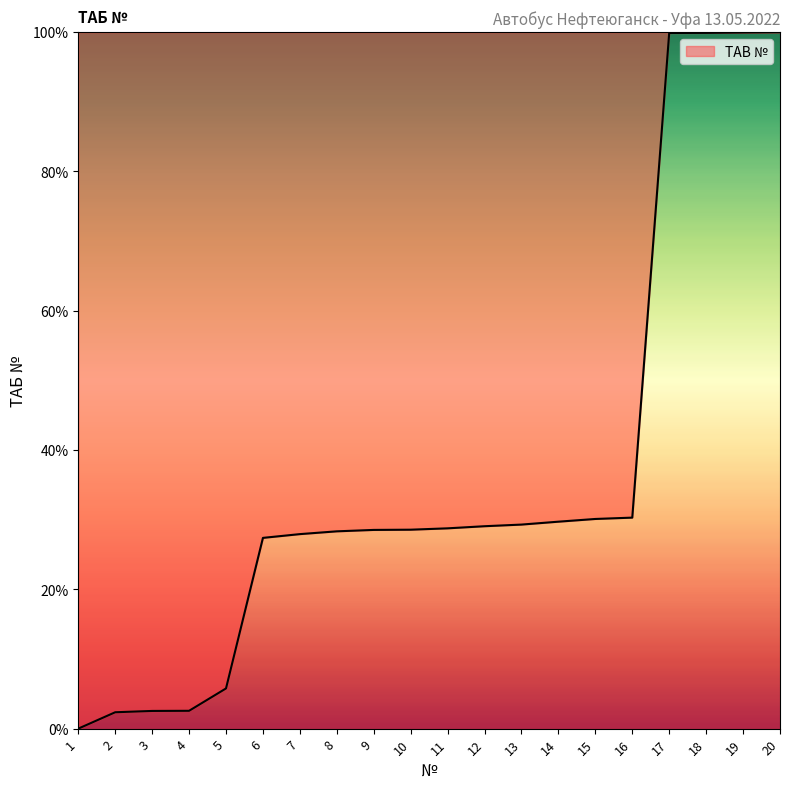

Between 1 and 20, which is larger?

20